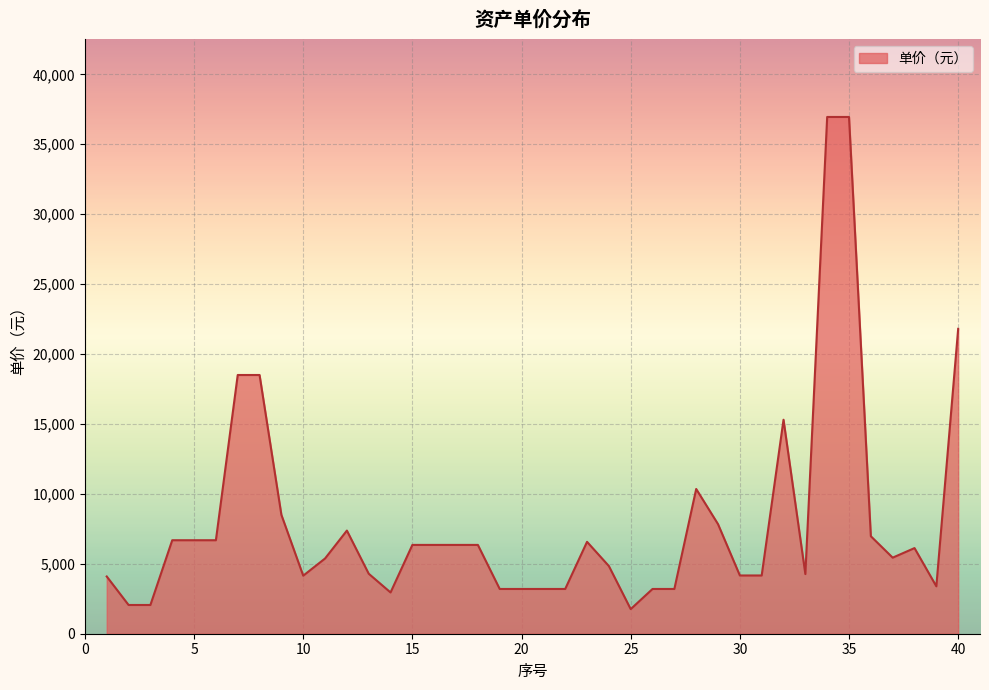

How many lines are shown in the chart?

1